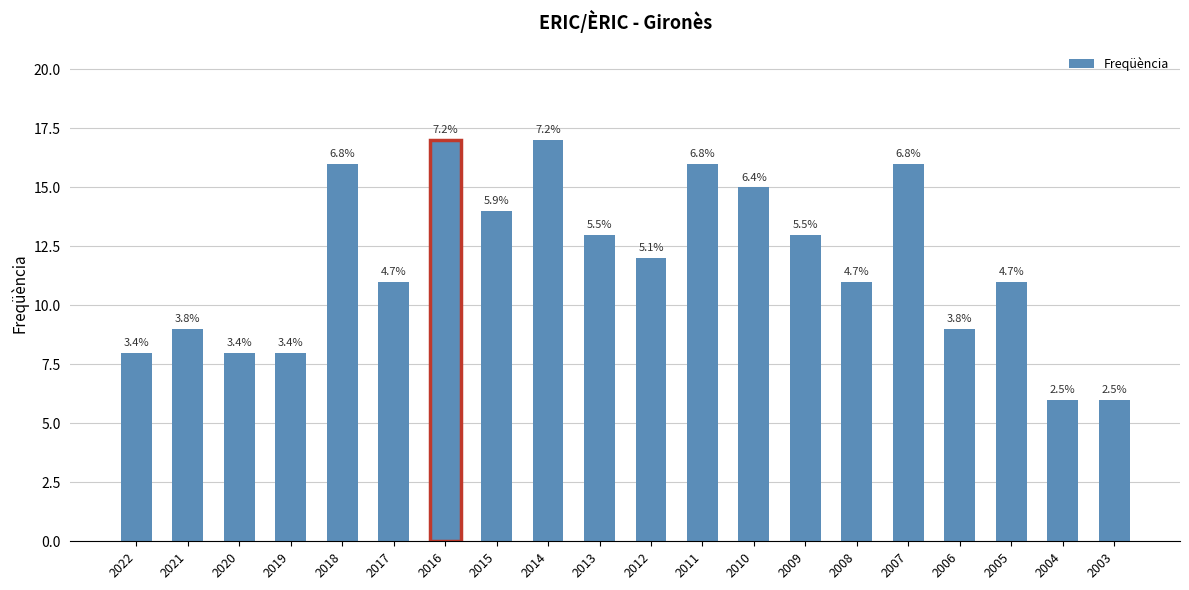

Are the bars horizontal?

No